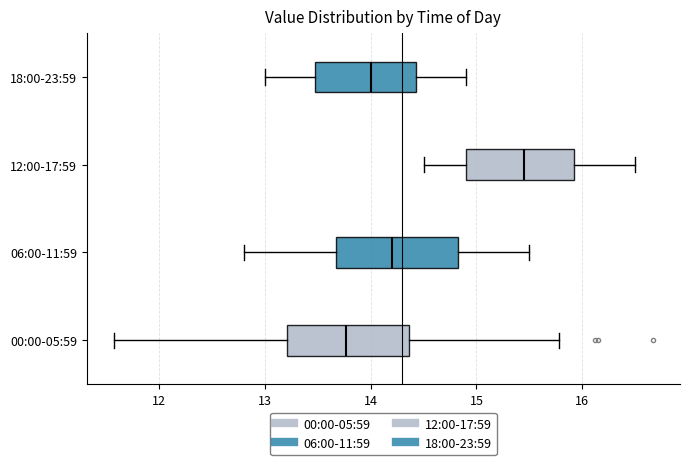

Reading bottom to top, read every box against the x-axis: the position of its median line, the range the box covers, and the ends of its whiskers. The values are not printed on the chart, so give them approximately, as read against the axis.

00:00-05:59: median 13.8, box 13.2 to 14.4, whiskers 11.6 to 15.8
06:00-11:59: median 14.2, box 13.7 to 14.8, whiskers 12.8 to 15.5
12:00-17:59: median 15.5, box 14.9 to 15.9, whiskers 14.5 to 16.5
18:00-23:59: median 14.0, box 13.5 to 14.4, whiskers 13.0 to 14.9